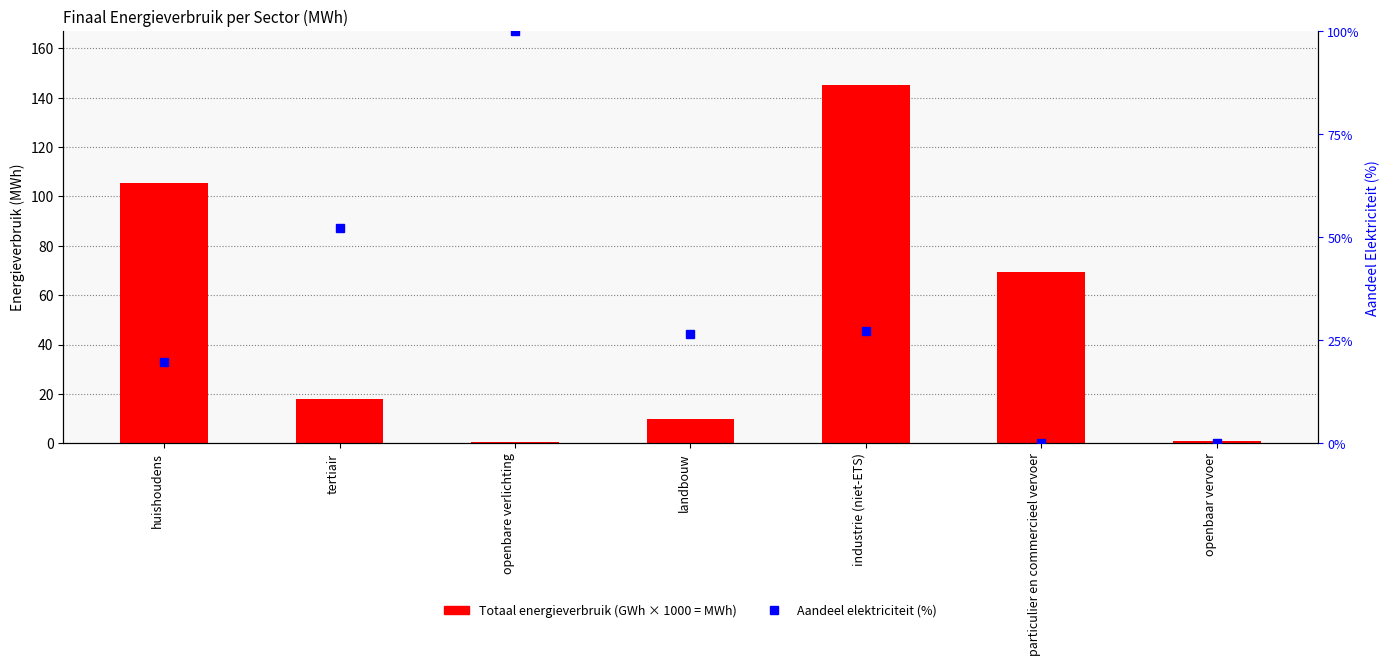

Read the value at particulier en commercieel vervoer.

69.5